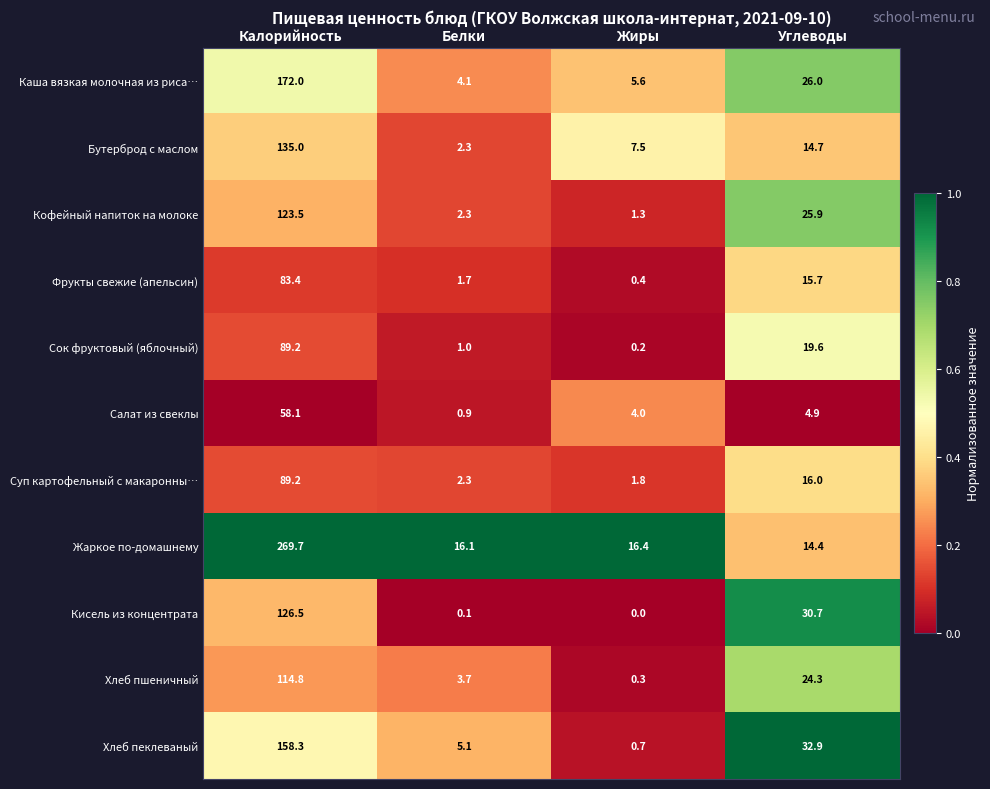

Which series has the largest total across all categories?

Жаркое по-домашнему